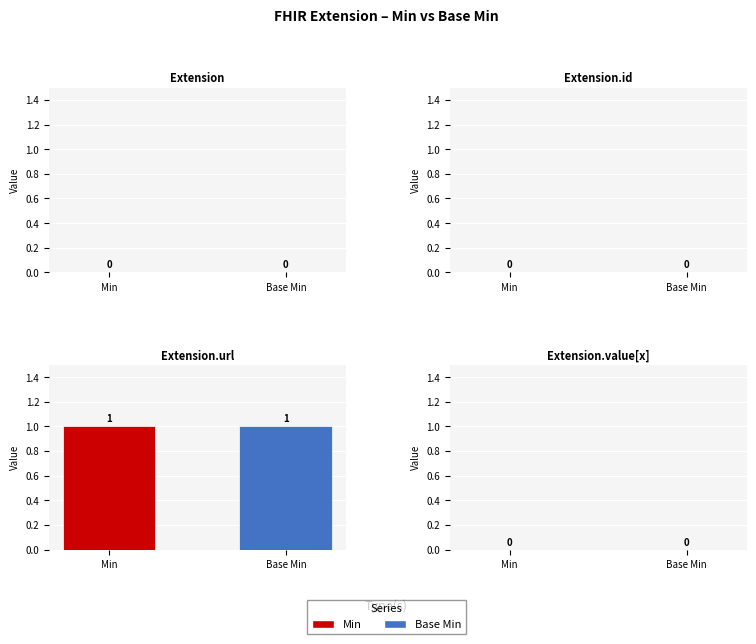

Does the chart contain stacked bars?

No